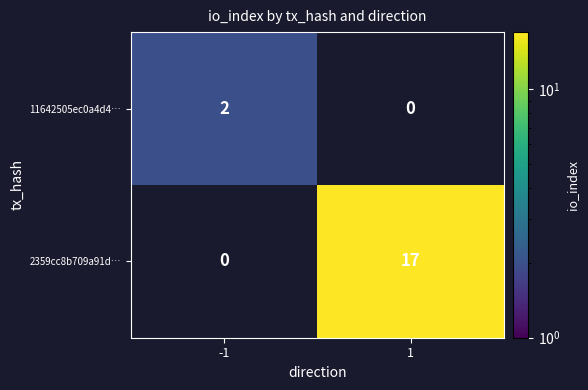

True or false: 11642505ec0a4d4… has a value of 1 at -1.

False